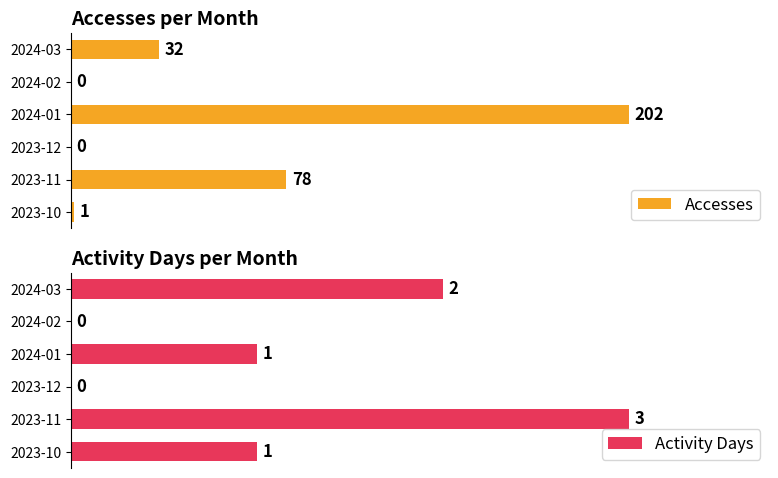

What are all the series names shown in the legend?

Accesses, Activity Days